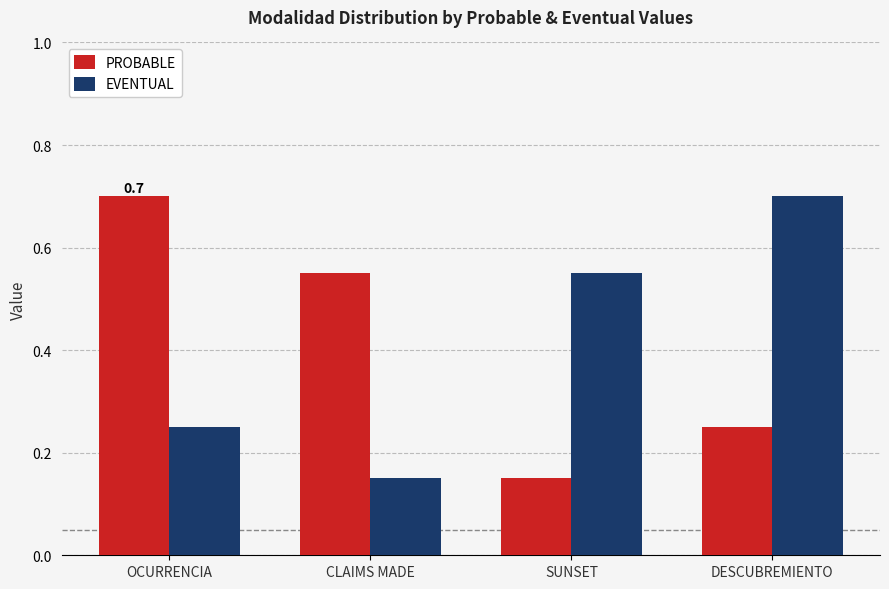

Count the number of categories in the chart.

4